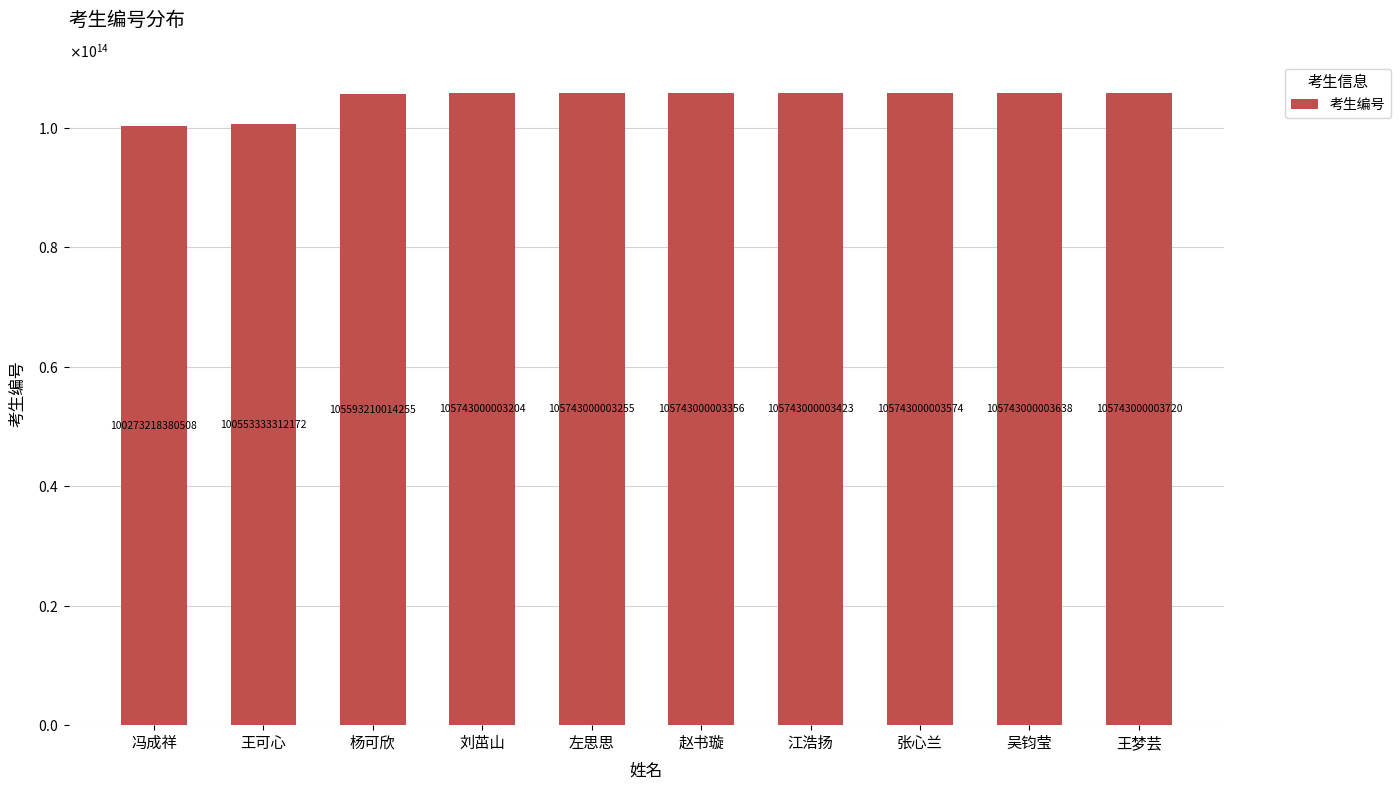

What is the change in value from 杨可欣 to 吴钧莹?

+149789989383